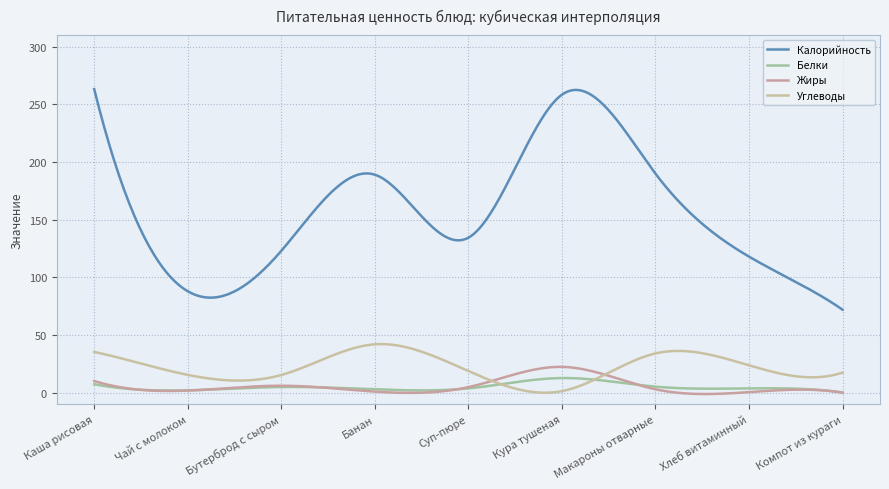

How many lines are shown in the chart?

4